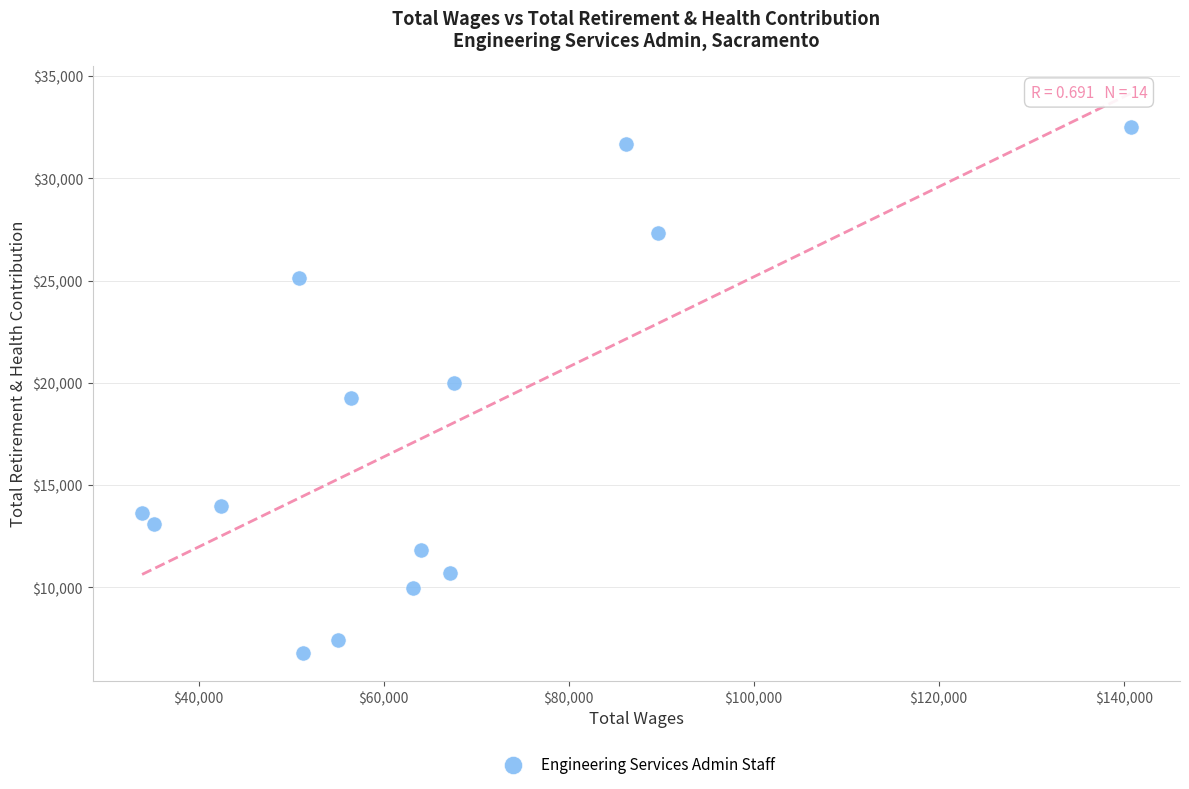

What is the range of Y values (max minus min)?

25699